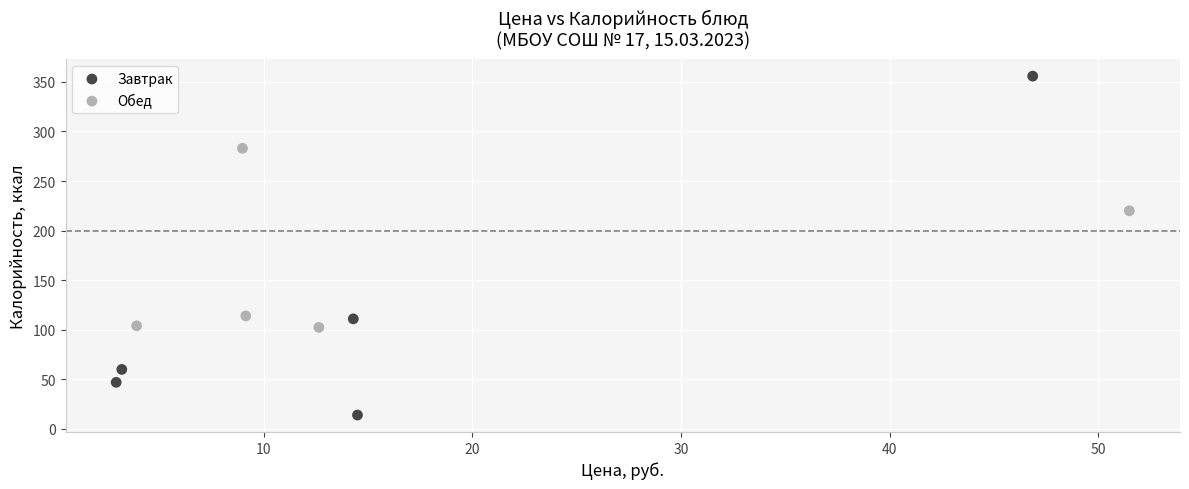

Which series reaches the maximum Y coordinate?

Завтрак